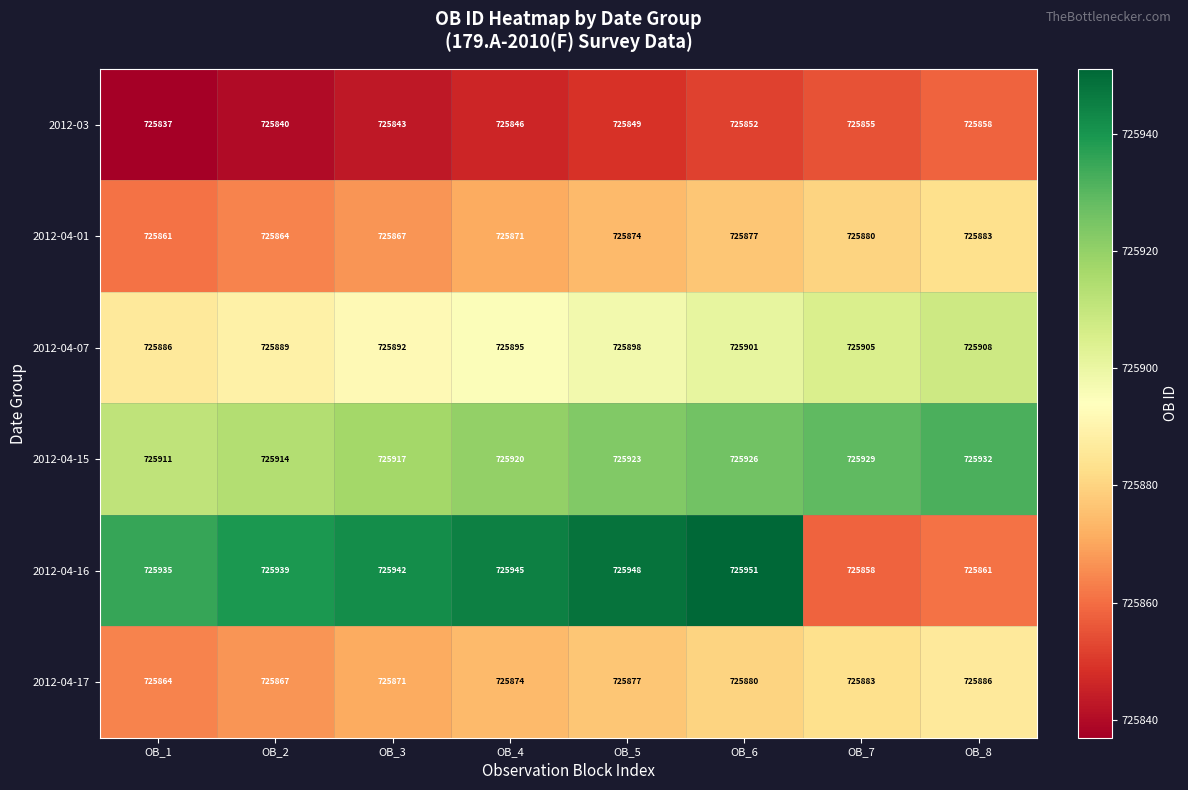

What is the difference between the maximum and minimum values in the 2012-04-07 series?

22